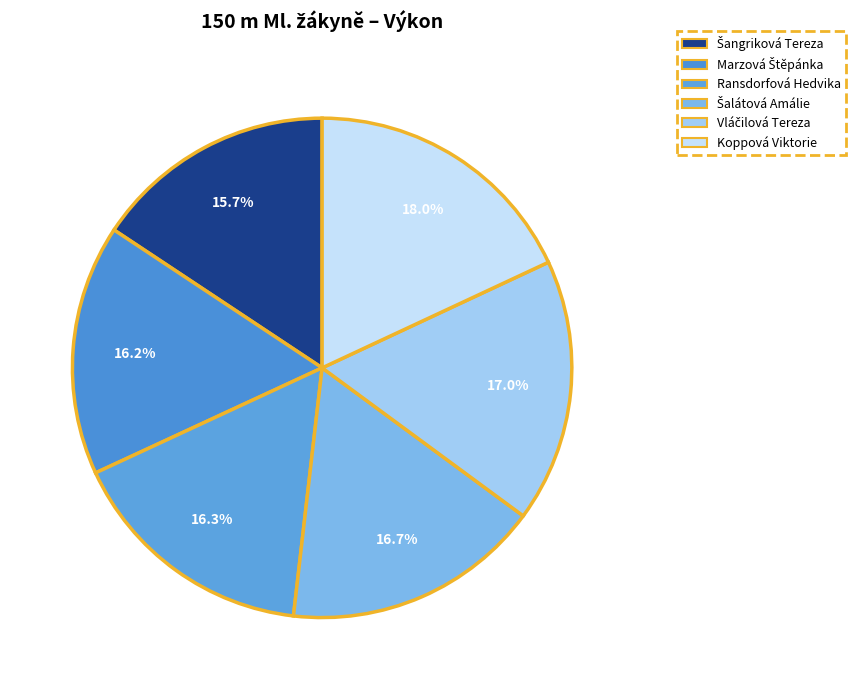

To the nearest percent, what percentage of the pie is Vláčilová Tereza?

17%